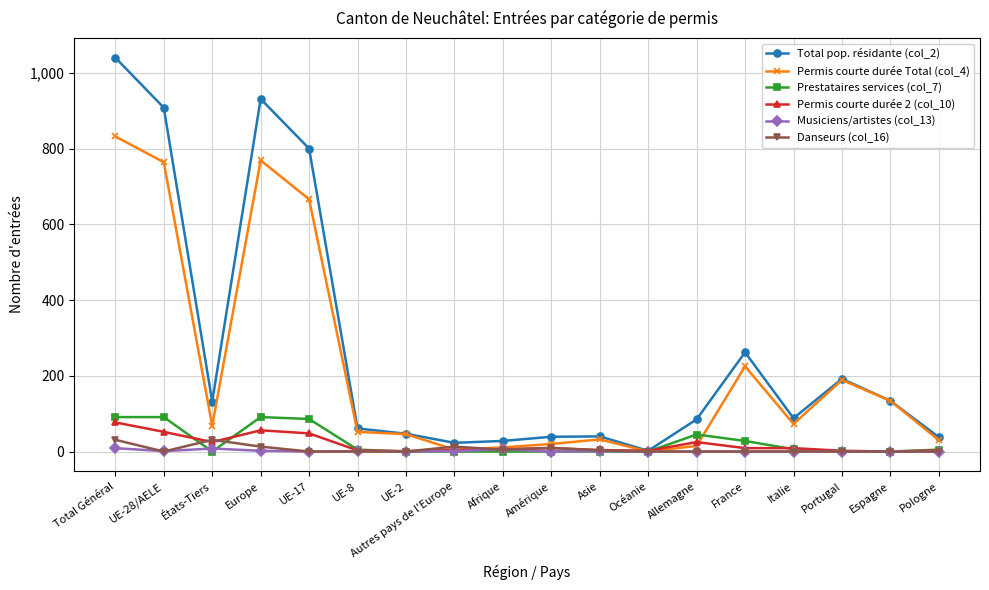

What is the label of the 18th point from the right?

Total Général